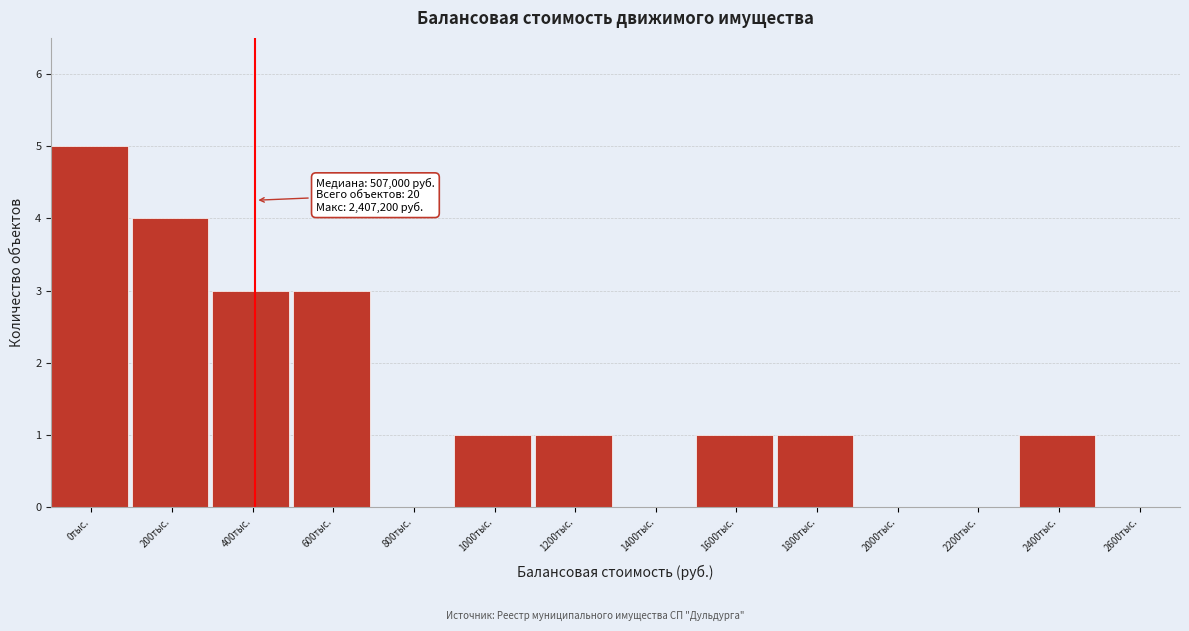

Reading left to right, what are all the values shown in this chart?

0тыс.=5	200тыс.=4	400тыс.=3	600тыс.=3	800тыс.=0	1000тыс.=1	1200тыс.=1	1400тыс.=0	1600тыс.=1	1800тыс.=1	2000тыс.=0	2200тыс.=0	2400тыс.=1	2600тыс.=0